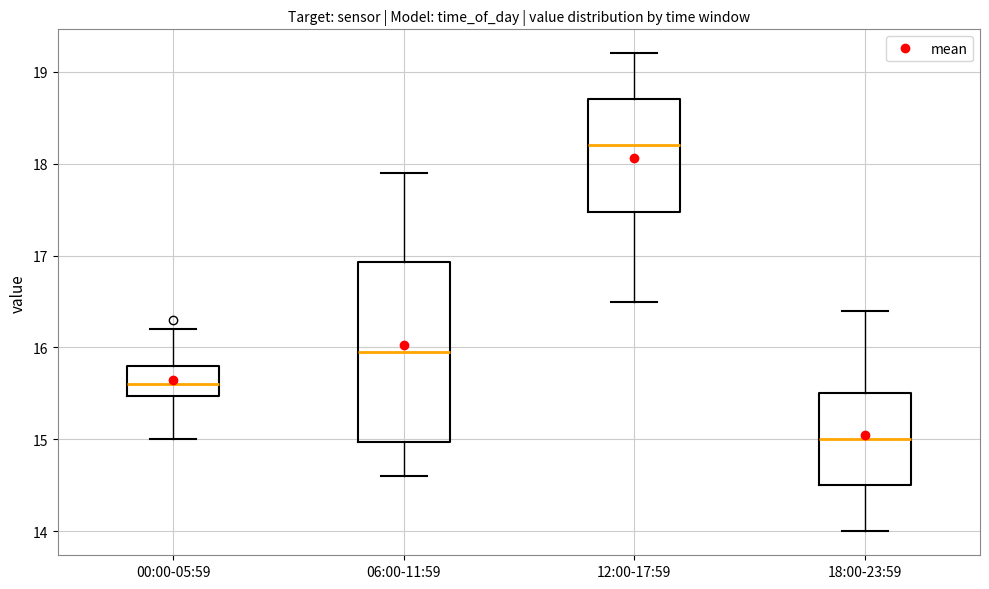

Which box is the tallest, from its lower edge to its upper edge?

06:00-11:59